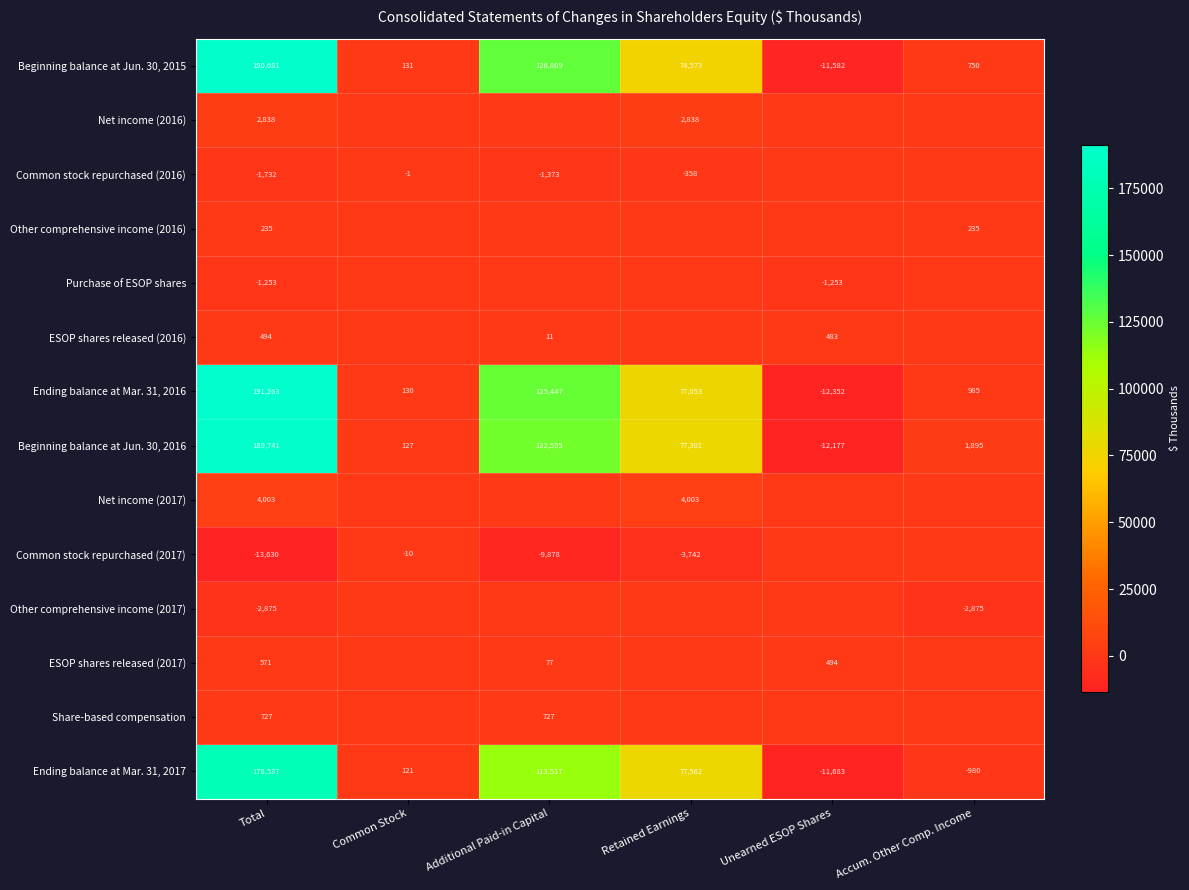

The Beginning balance at Jun. 30, 2015 series shows -19893 at Unearned ESOP Shares. True or false?

False